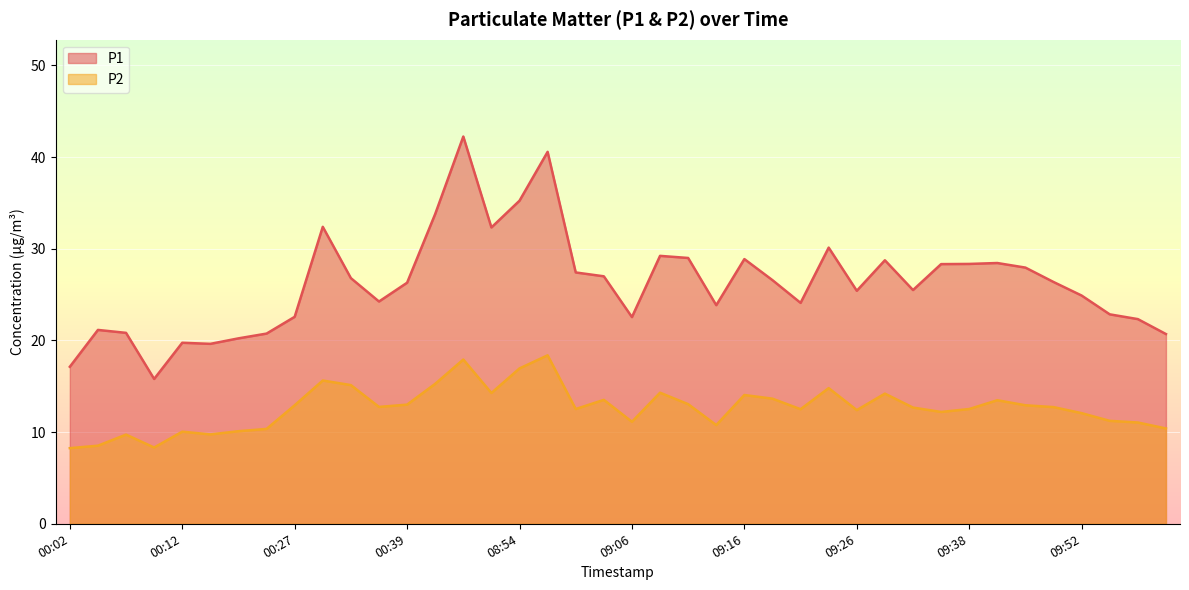

Reading right to left, list all the values displayed in this chart.

P1: 20.7	22.3	22.9	24.9	26.4	27.9	28.4	28.4	28.3	25.5	28.8	25.4	30.1	24.1	26.6	28.9	23.9	29.0	29.2	22.6	27.0	27.4	40.6	35.2	32.3	42.2	33.8	26.3	24.2	26.8	32.4	22.6	20.8	20.2	19.6	19.8	15.8	20.8	21.1	17.1
P2: 10.4	11.1	11.2	12.1	12.7	12.9	13.5	12.5	12.2	12.7	14.2	12.4	14.8	12.5	13.7	14.1	10.8	13.1	14.3	11.1	13.5	12.5	18.4	16.9	14.3	17.9	15.3	13.0	12.8	15.1	15.6	12.9	10.3	10.1	9.8	10.1	8.3	9.7	8.5	8.2